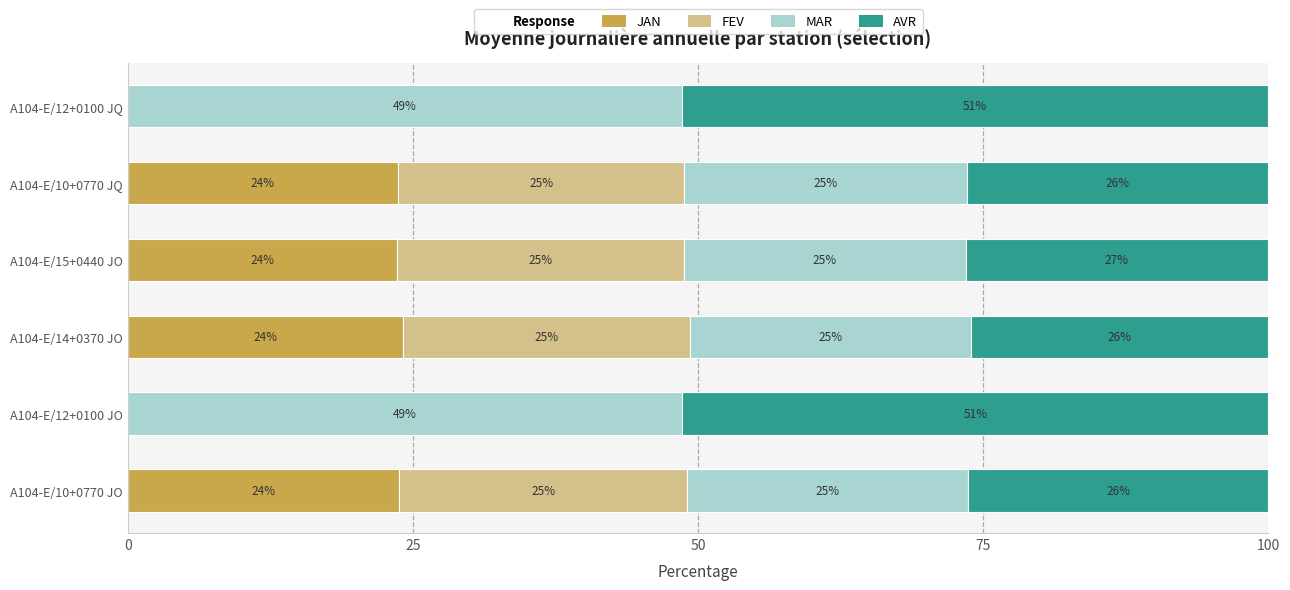

True or false: JAN has a value of 23.6 at A104-E/15+0440 JO.

True